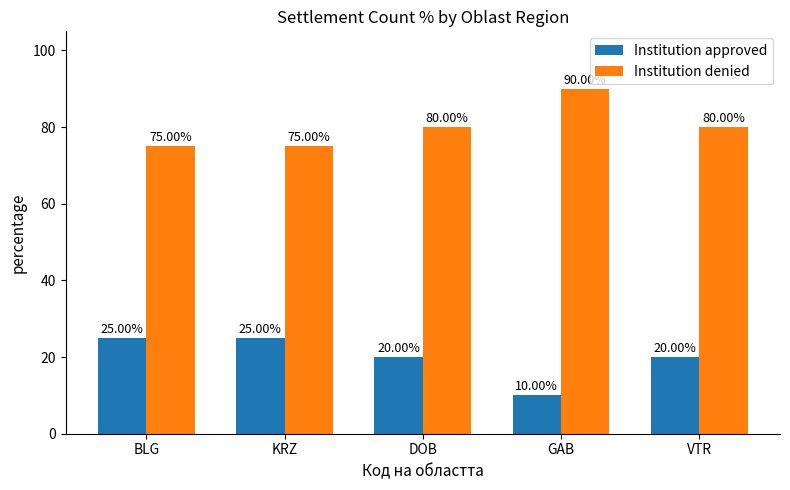

What is the difference between the highest and lowest values at GAB?

80